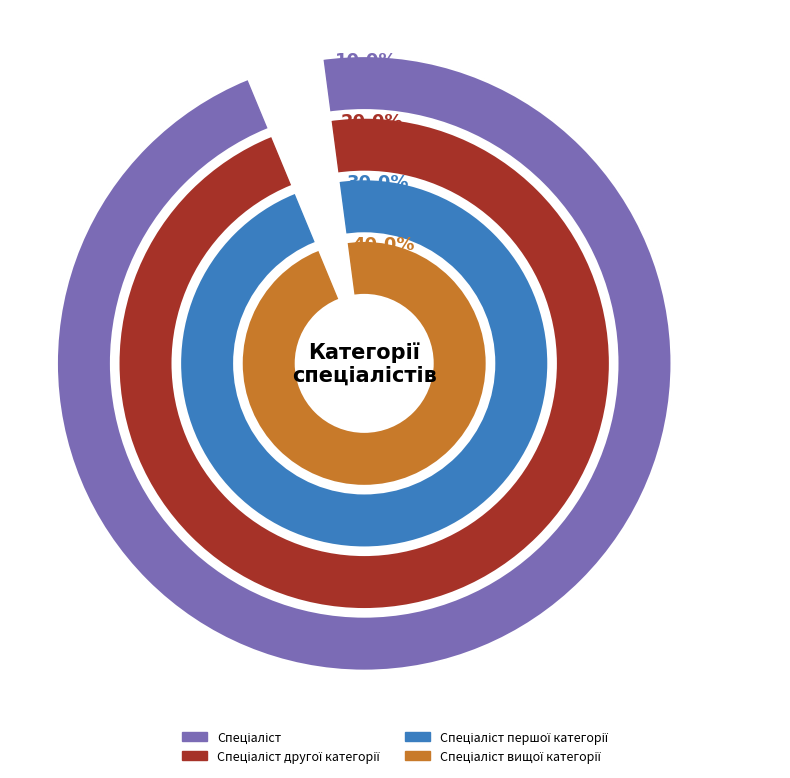

Which has a higher value, Спеціаліст першої категорії or Спеціаліст другої категорії?

Спеціаліст першої категорії